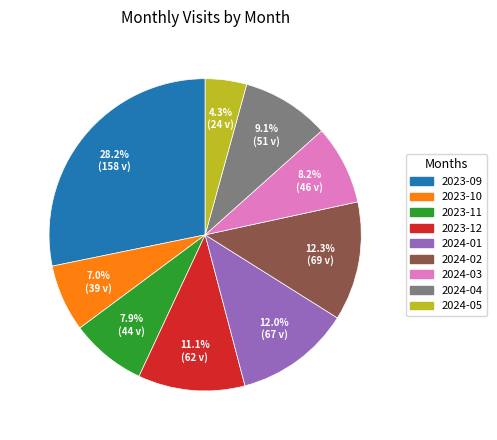

Is 2024-02 the majority of the pie?

No